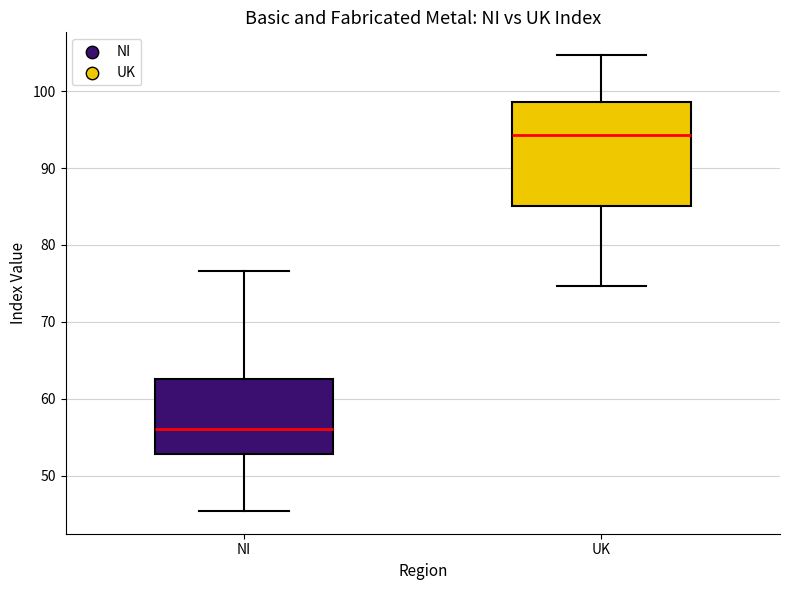

Reading left to right, transcribe this box plot: for each box, give where its median line is, the range the box spans, and where its two whiskers end, as read against the y-axis. The values are not printed on the chart, so give them approximately, as read against the axis.

NI: median 56, box 53 to 63, whiskers 45 to 77
UK: median 94, box 85 to 99, whiskers 75 to 105